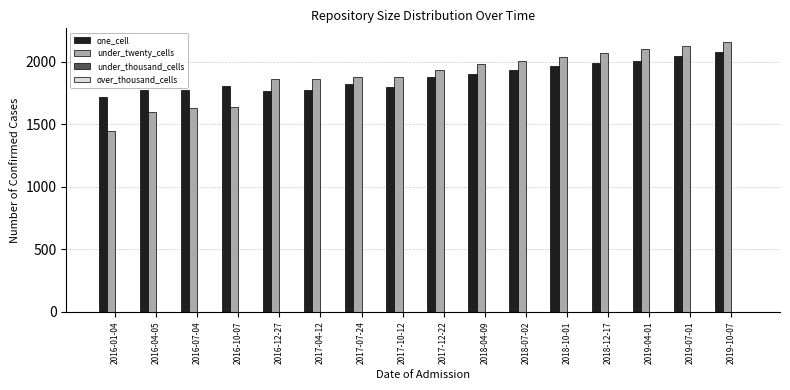

Which category has the highest value in the under_twenty_cells series?

2019-10-07